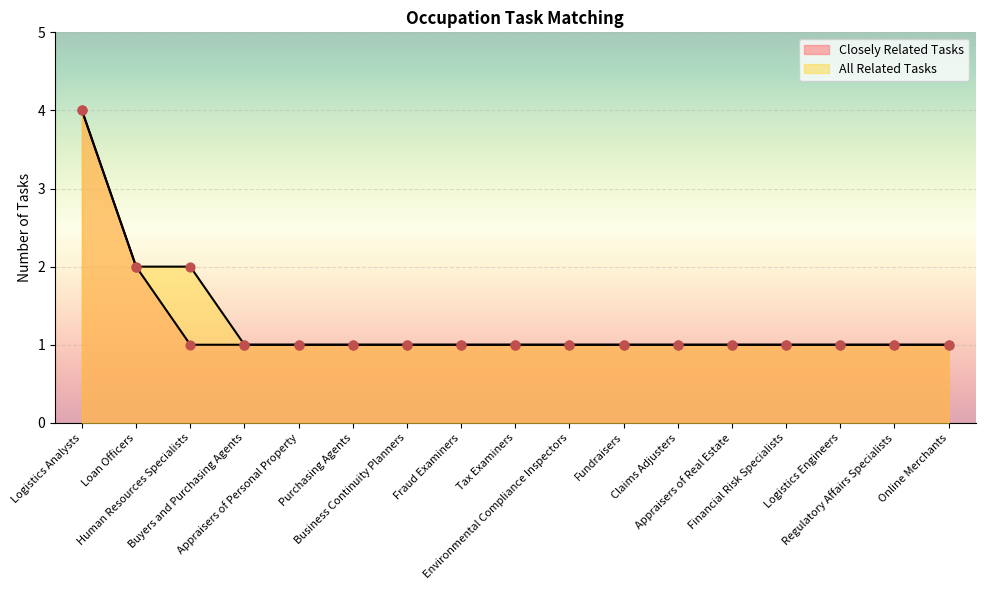

At which category is the sum across all series the highest?

Logistics Analysts